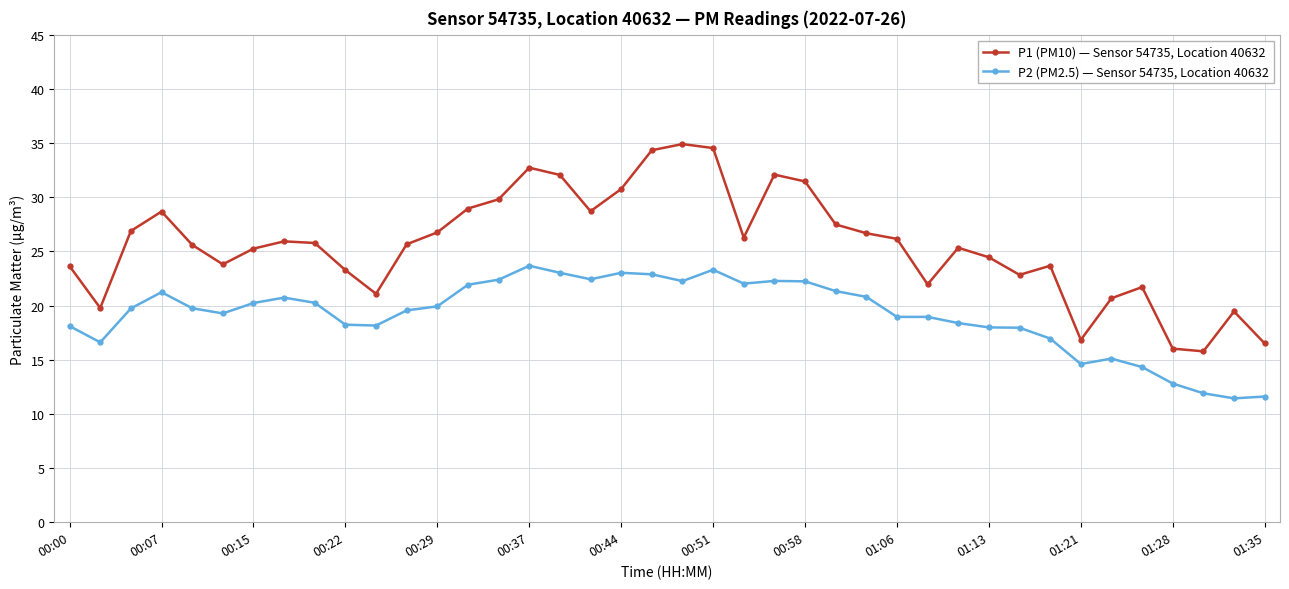

What is the difference between the second highest and second lowest values in the P1 (PM10) — Sensor 54735, Location 40632 series?

18.5